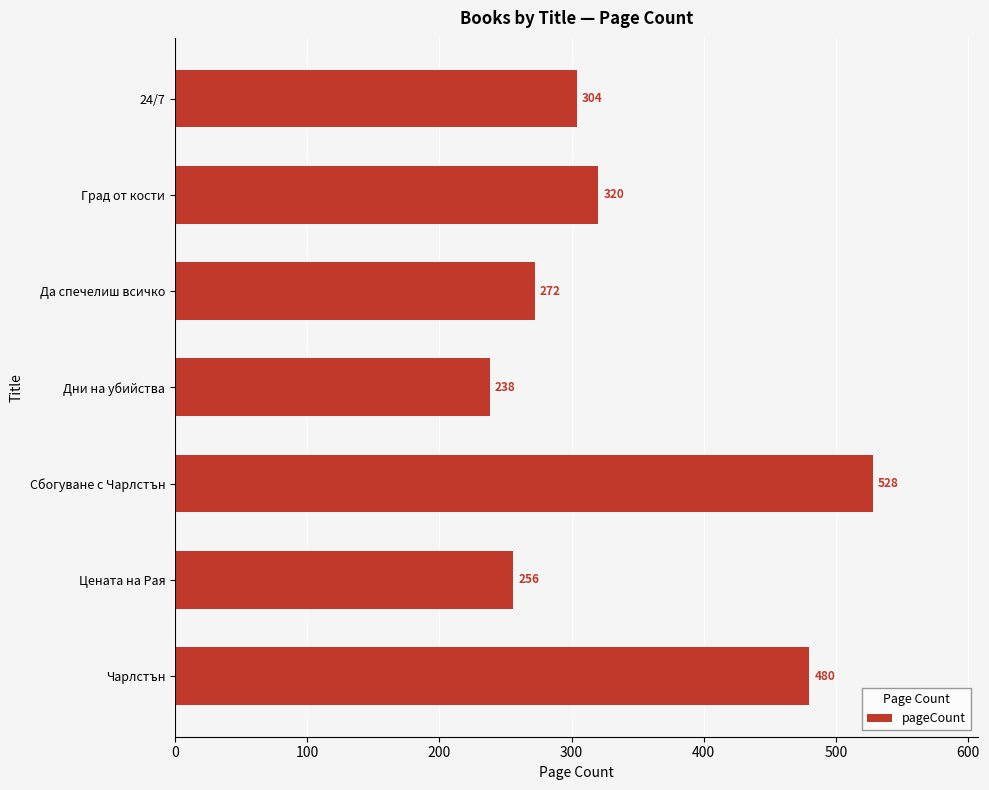

What is the change in value from Да спечелиш всичко to 24/7?

+32